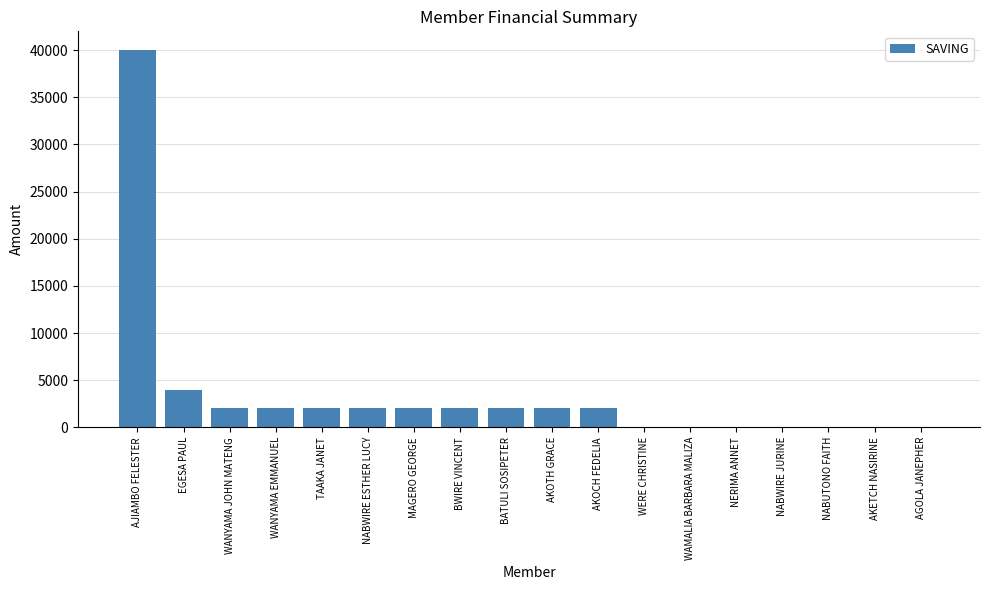

What is the ratio of the value at MAGERO GEORGE to the value at WANYAMA JOHN MATENG?

1.0